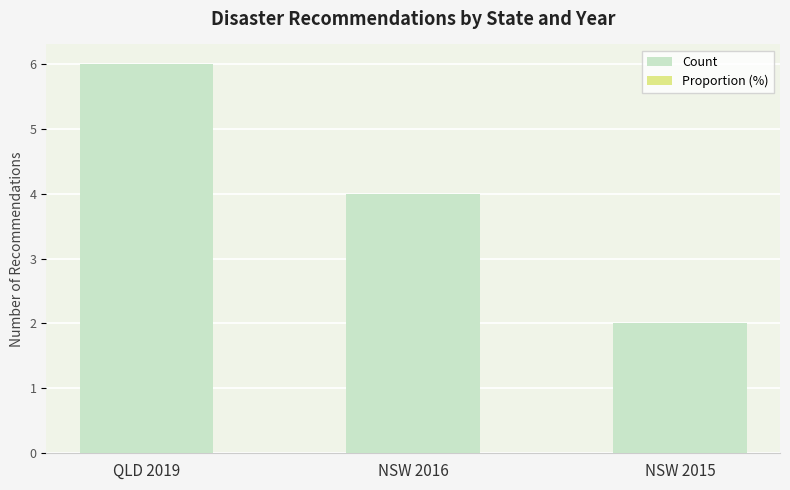

What is the total value across all series at NSW 2016?

7.3